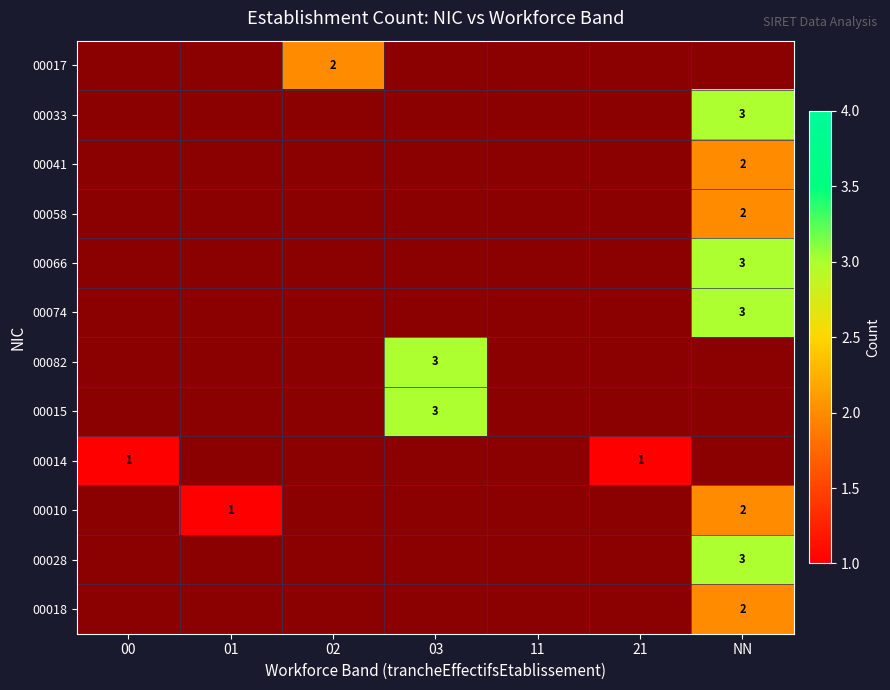

Which has a higher value, 03 or 21?

21